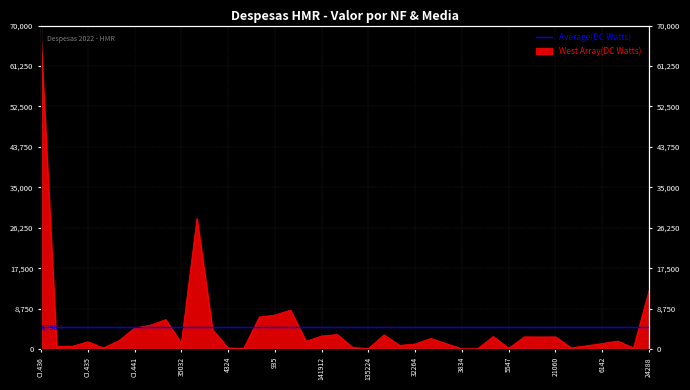

What position from the right is 21060?

7